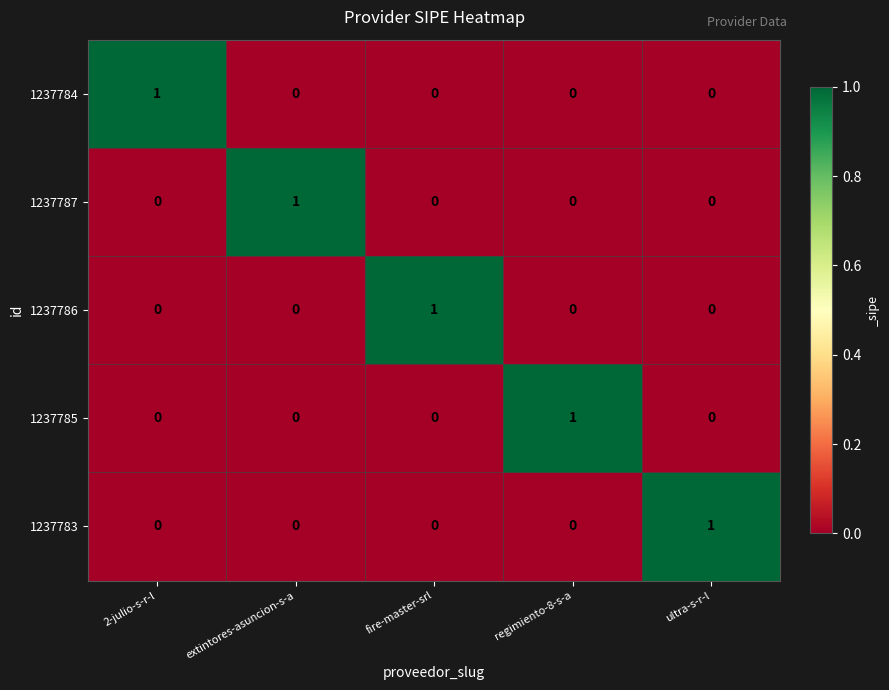

At how many categories does at least one series exceed 0?

5